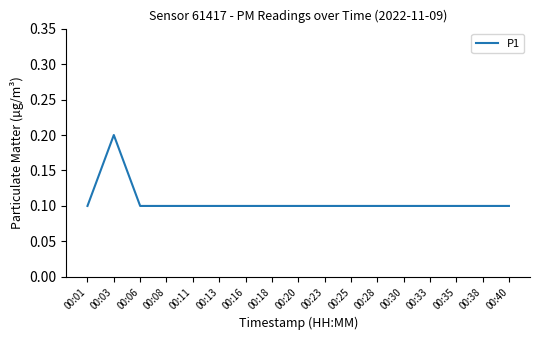

The value at 00:13 is 0.1. True or false?

True